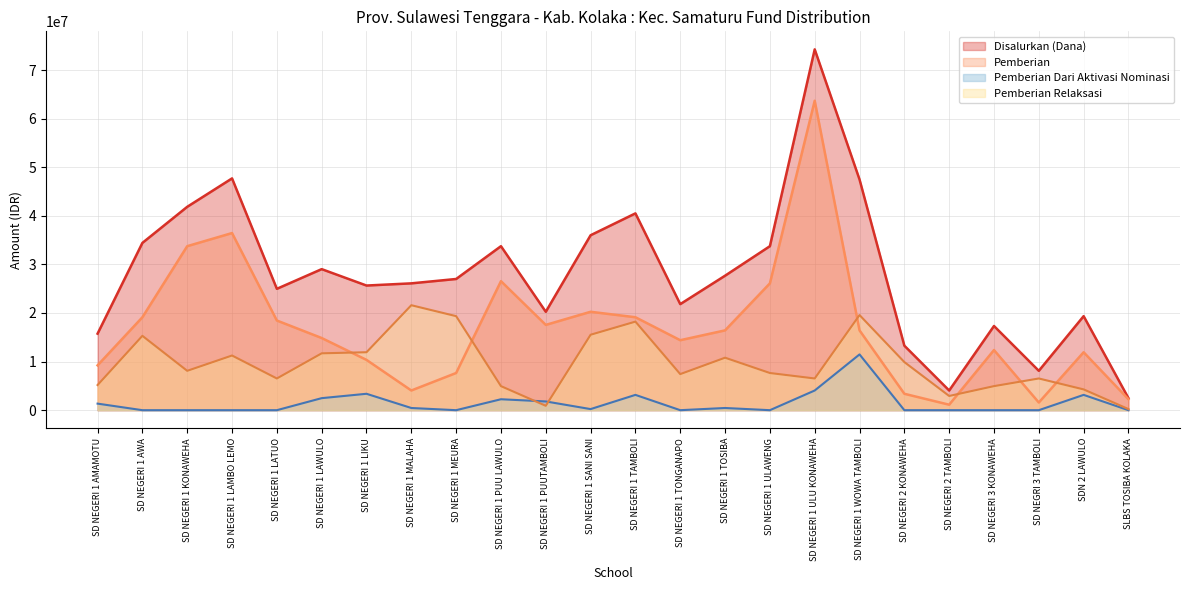

Does the chart have visible grid lines?

Yes